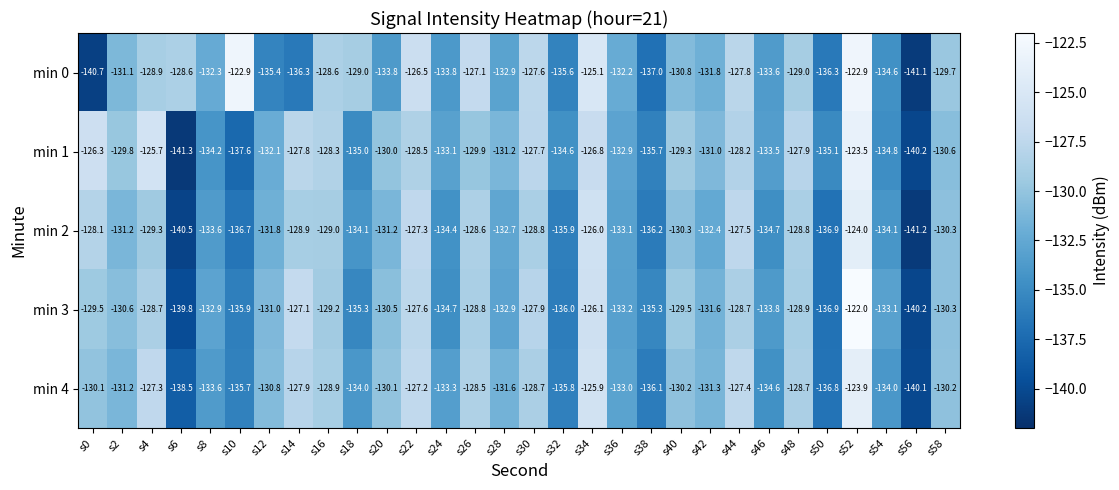

The value of min 4 at s28 is -73.3. True or false?

False